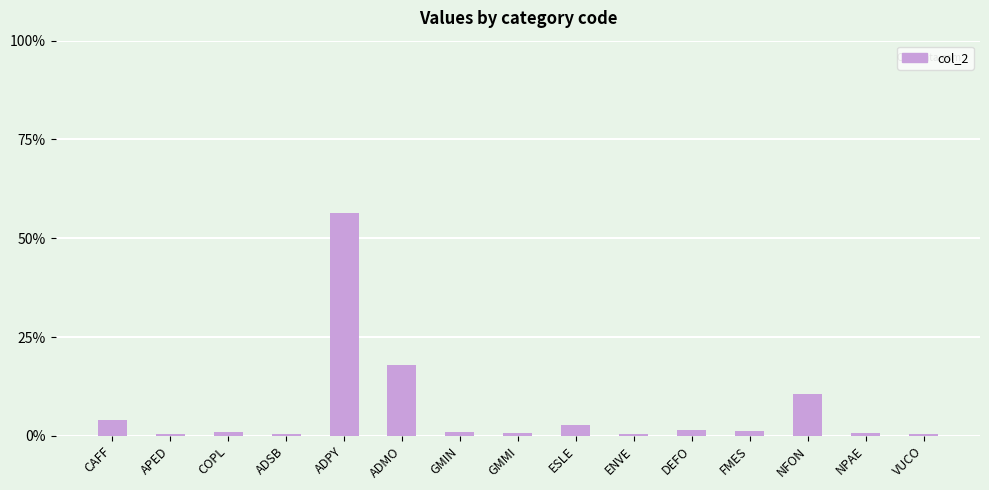

What value does the data have at ADMO?

18.0